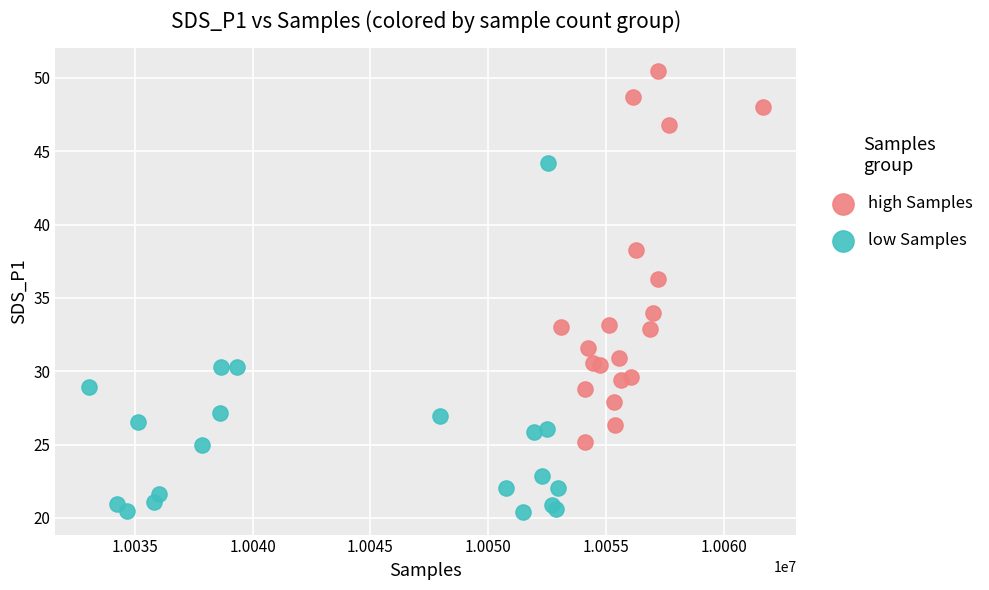

Which series contains the highest Y value?

high Samples